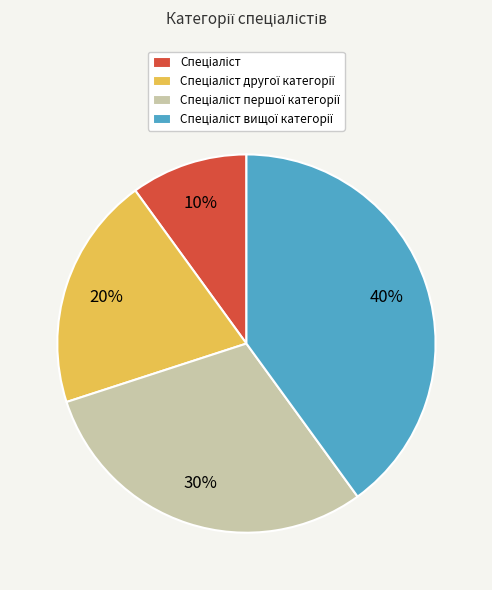

Is there any slice that represents more than half of the pie?

No